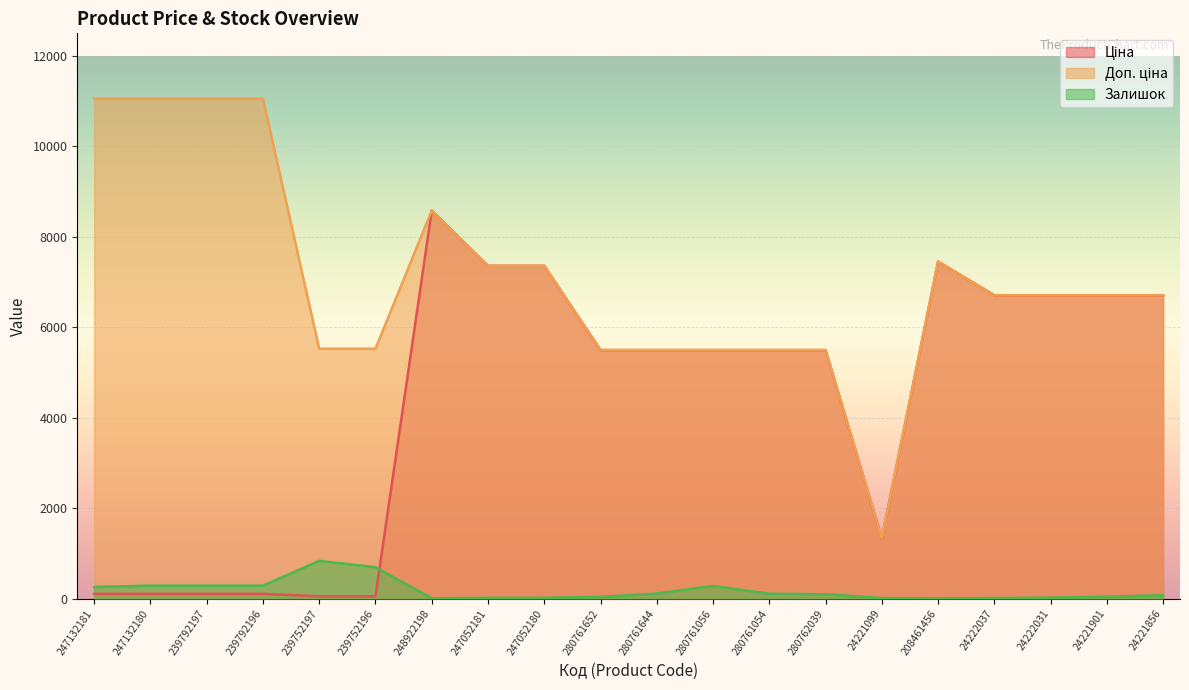

What position from the left is 239792196?

4